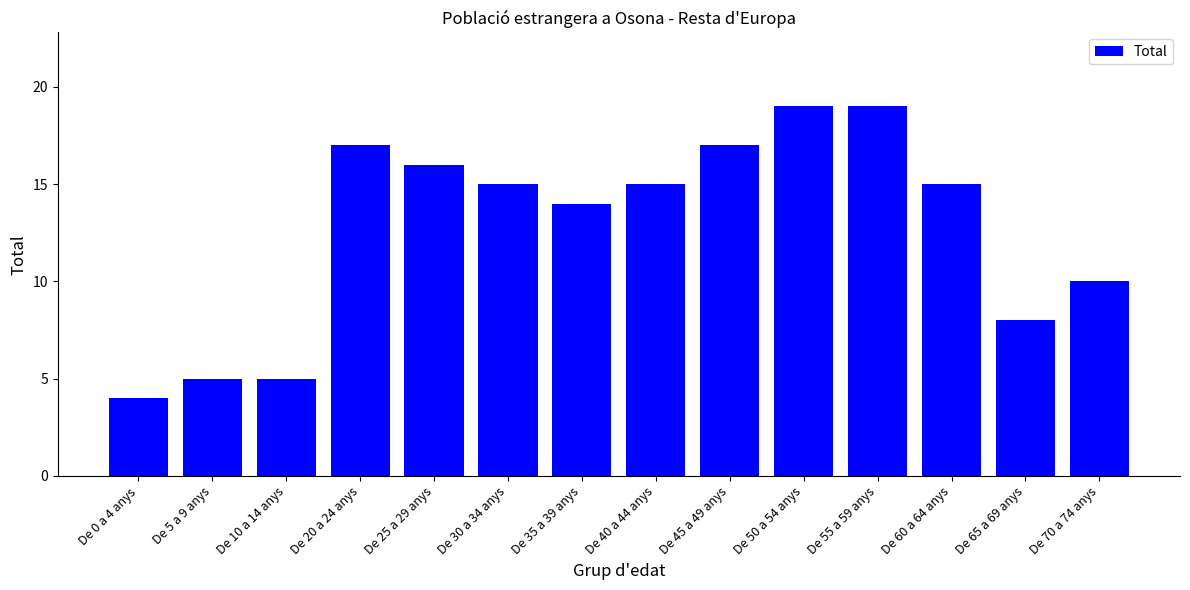

Reading left to right, what are all the values shown in this chart?

4	5	5	17	16	15	14	15	17	19	19	15	8	10